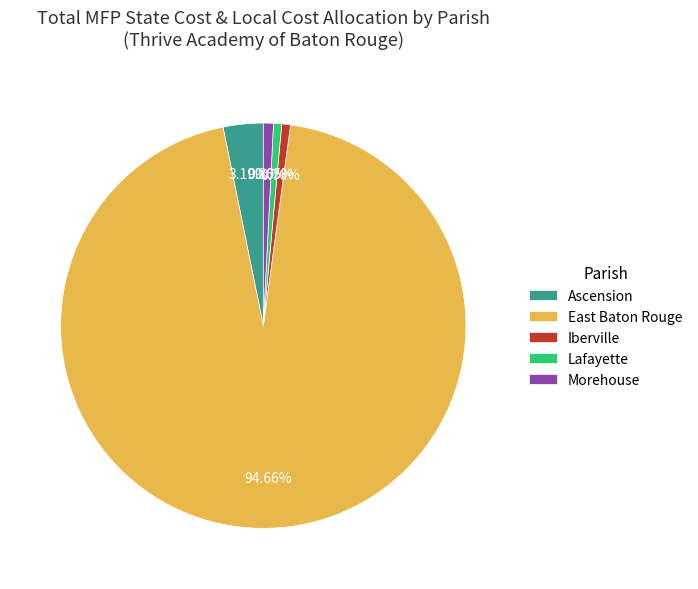

Is East Baton Rouge the majority of the pie?

Yes